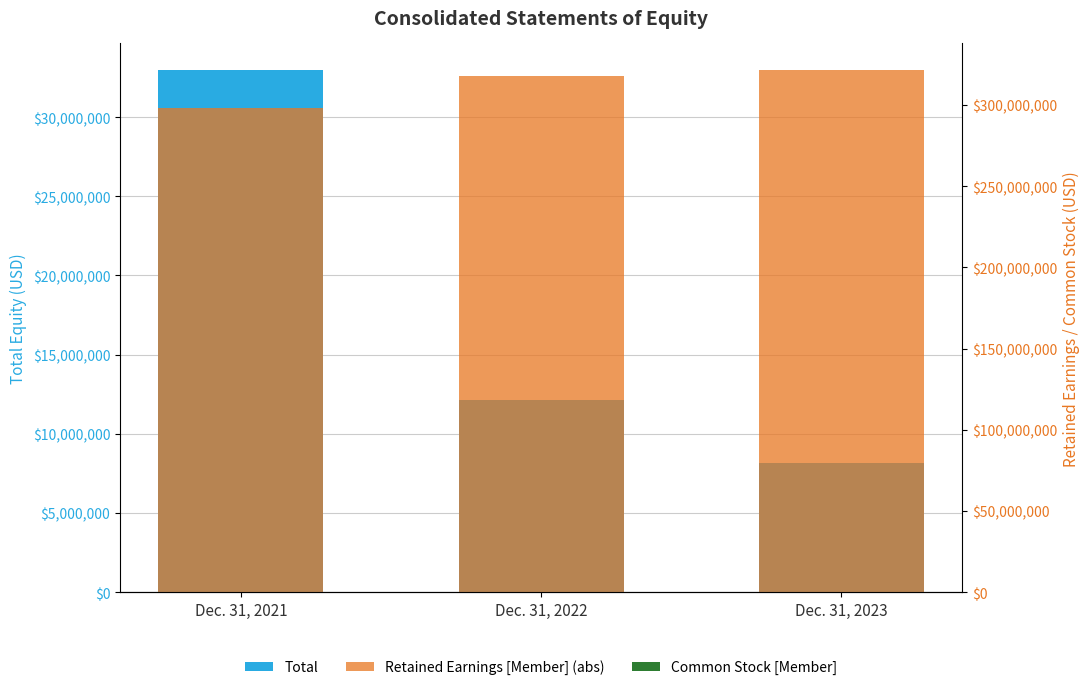

At which label does Common Stock [Member] first exceed 10084?

Dec. 31, 2021